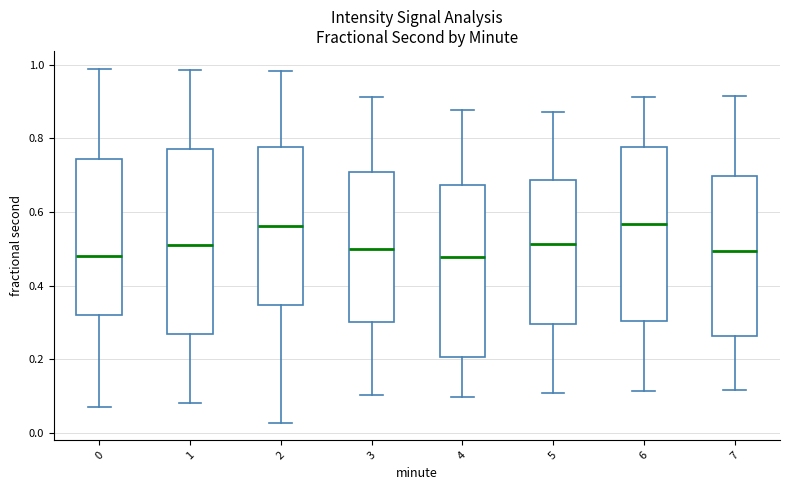

Reading left to right, read every box against the y-axis: the position of its median line, the range the box covers, and the ends of its whiskers. The values are not printed on the chart, so give them approximately, as read against the axis.

0: median 0.48, box 0.32 to 0.74, whiskers 0.08 to 0.98
1: median 0.52, box 0.26 to 0.78, whiskers 0.08 to 0.98
2: median 0.56, box 0.34 to 0.78, whiskers 0.02 to 0.98
3: median 0.50, box 0.30 to 0.70, whiskers 0.10 to 0.92
4: median 0.48, box 0.20 to 0.68, whiskers 0.10 to 0.88
5: median 0.52, box 0.30 to 0.68, whiskers 0.10 to 0.88
6: median 0.56, box 0.30 to 0.78, whiskers 0.12 to 0.92
7: median 0.50, box 0.26 to 0.70, whiskers 0.12 to 0.92